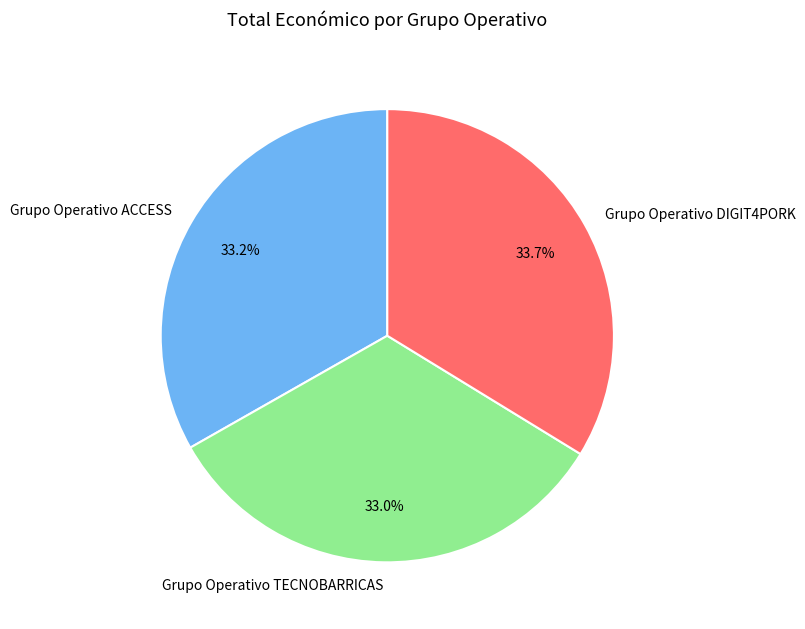

To the nearest percent, what percentage of the pie is Grupo Operativo DIGIT4PORK?

34%